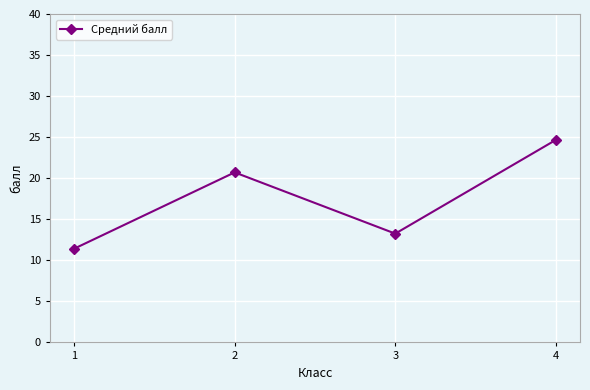

Does the chart have visible grid lines?

Yes